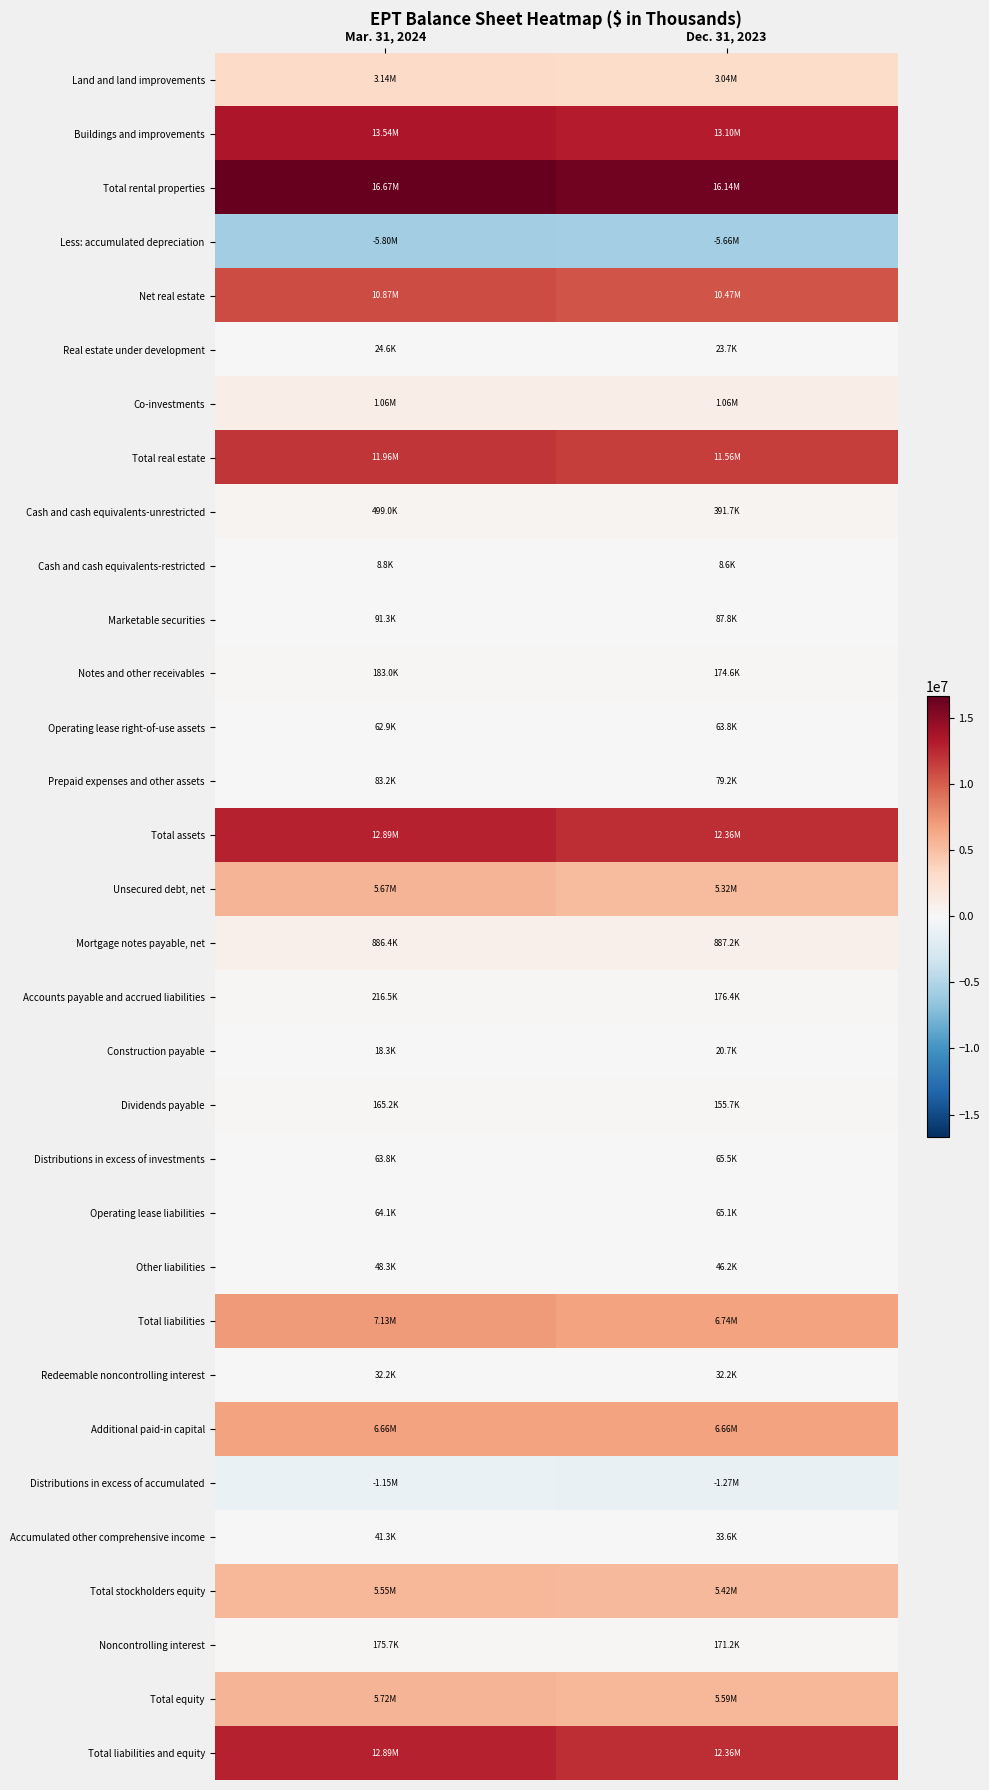

What is the total value across all series at Dec. 31, 2023?

105358934